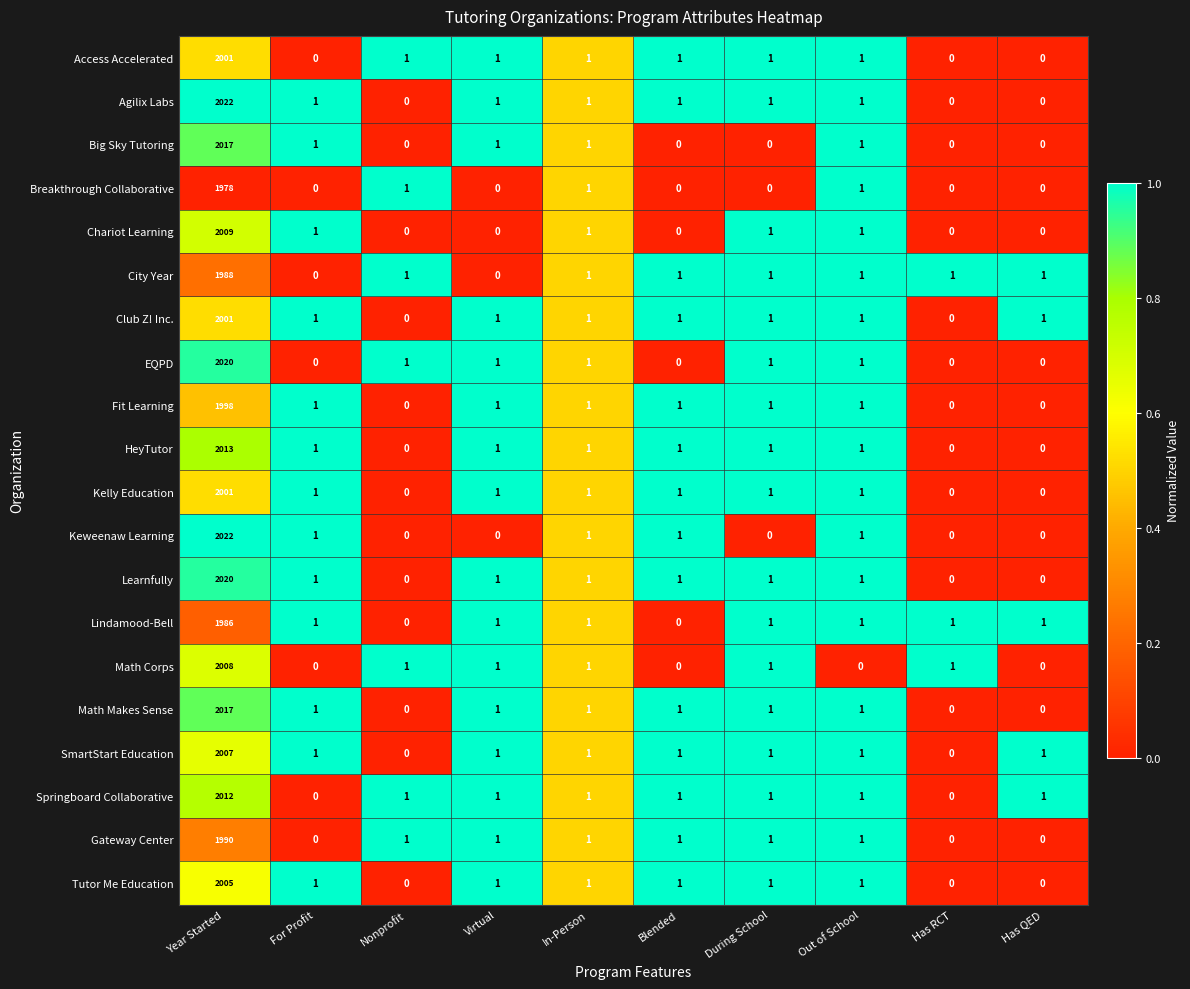

Which label corresponds to the largest value in the chart?

Year Started